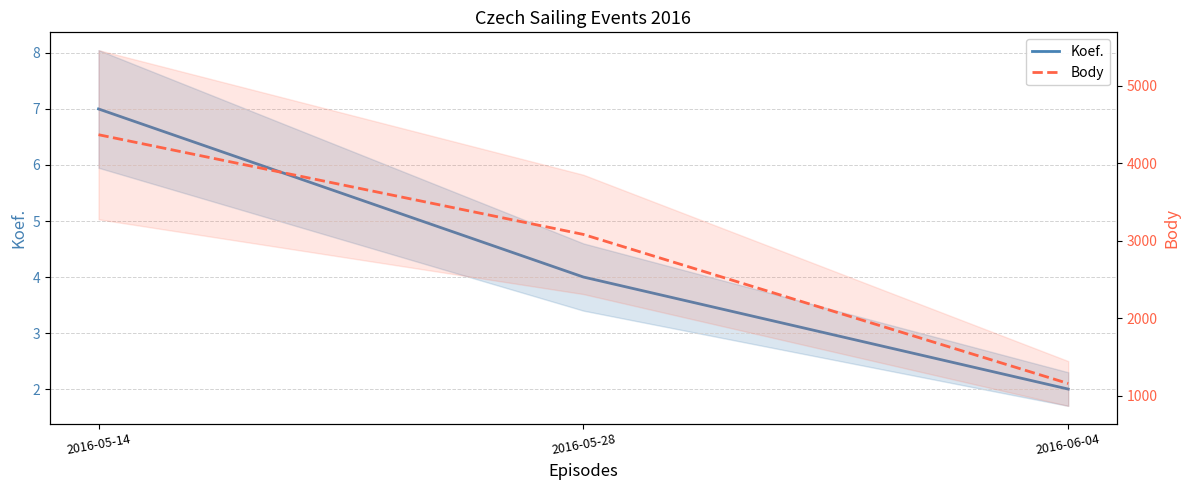

Which category has the highest value in the Koef. series?

2016-05-14